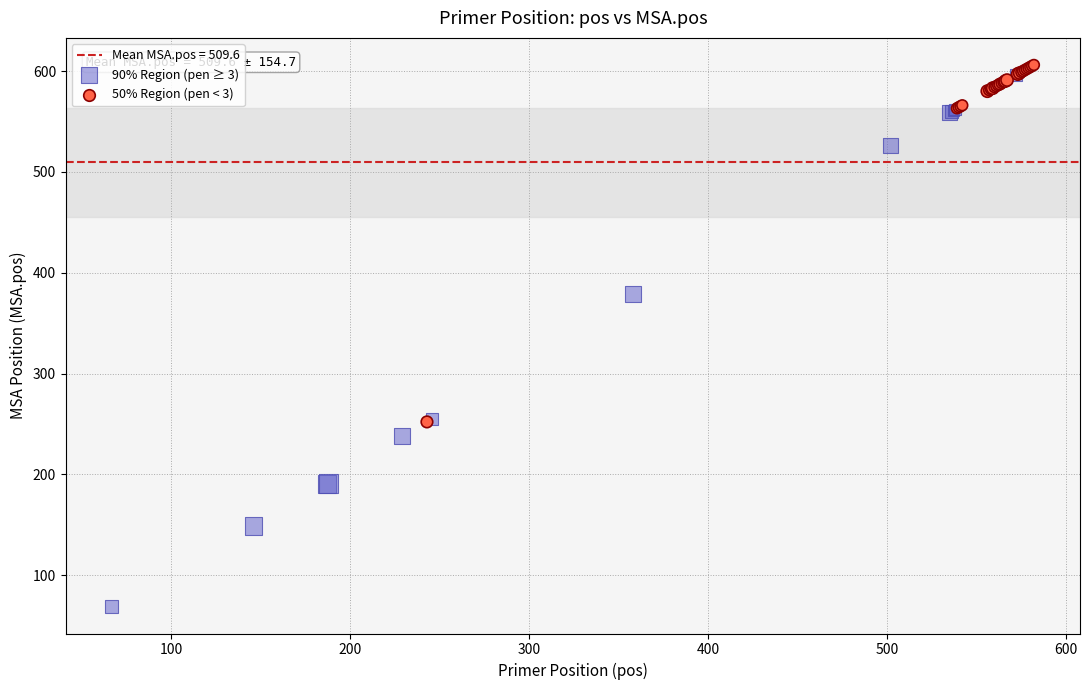

Which series has the widest spread of Y values?

90% Region (pen ≥ 3)